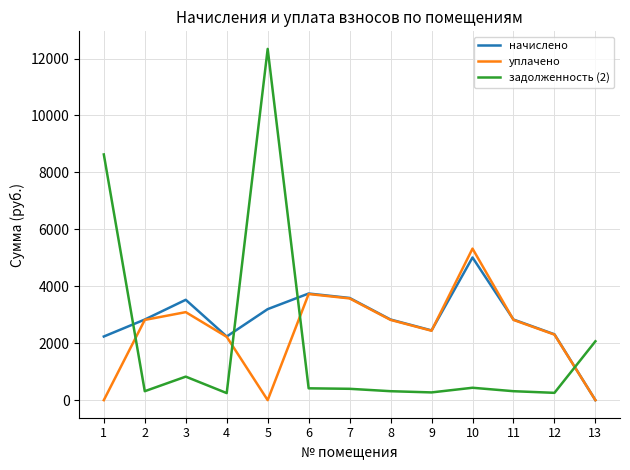

What is the maximum value for задолженность (2)?

12337.7